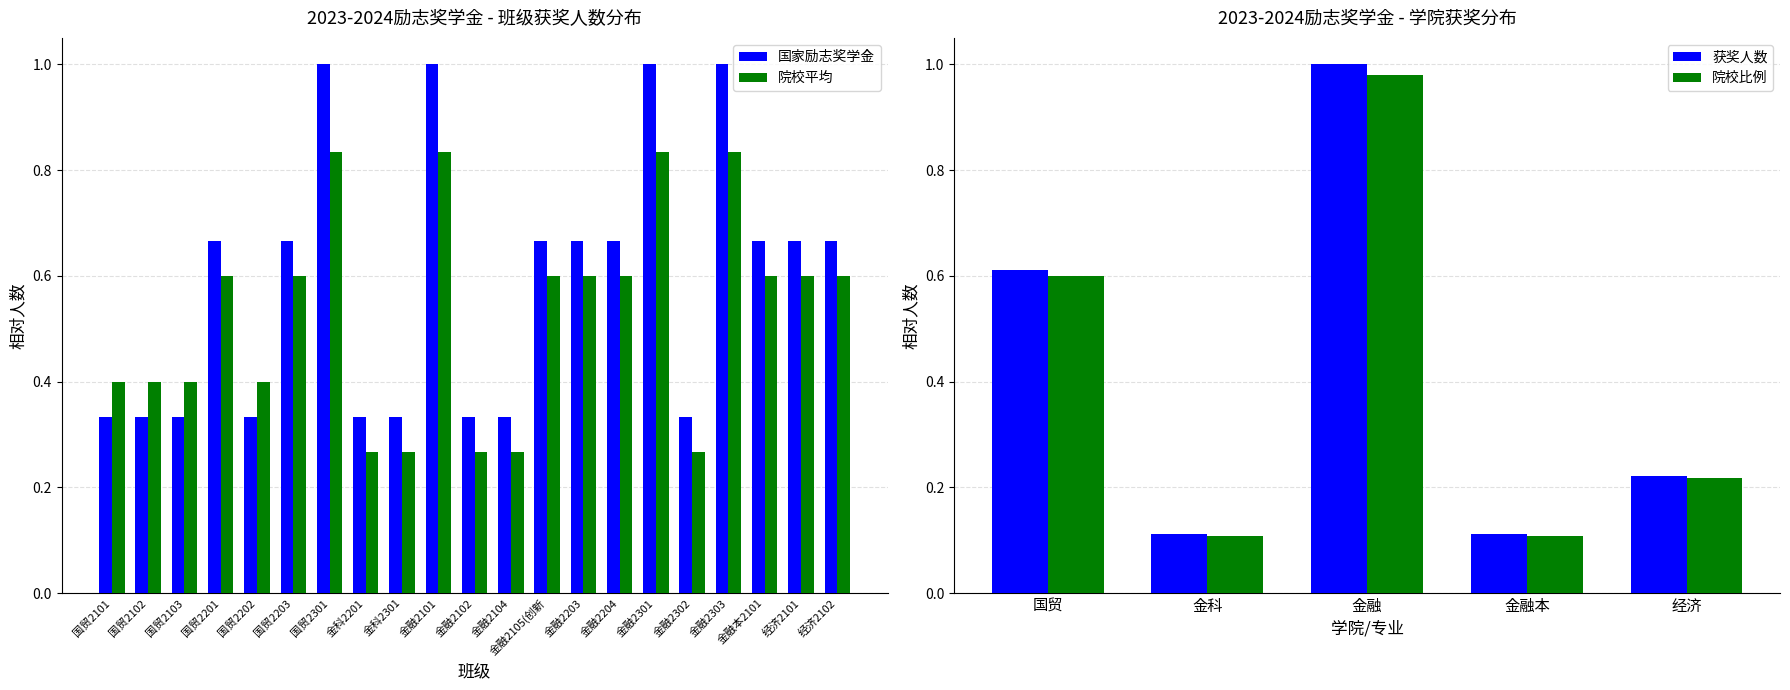

Which label corresponds to the largest value in the chart?

国贸2301